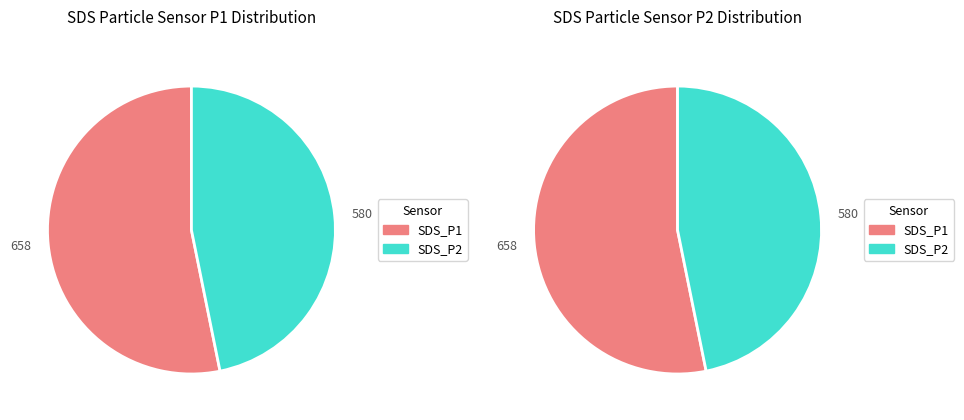

Is 36 the majority of the pie?

No